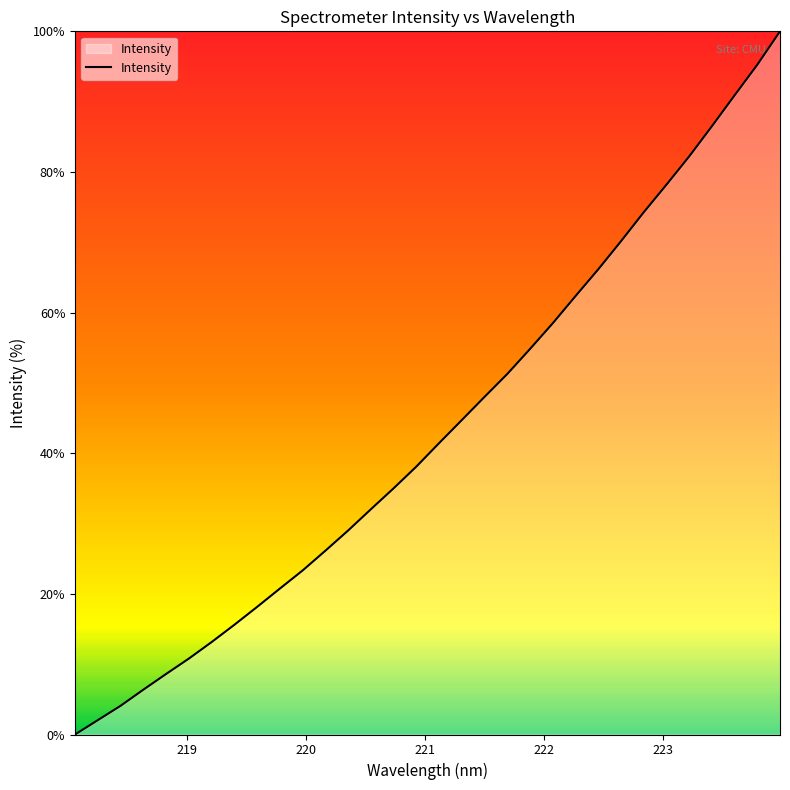

How many lines are shown in the chart?

1